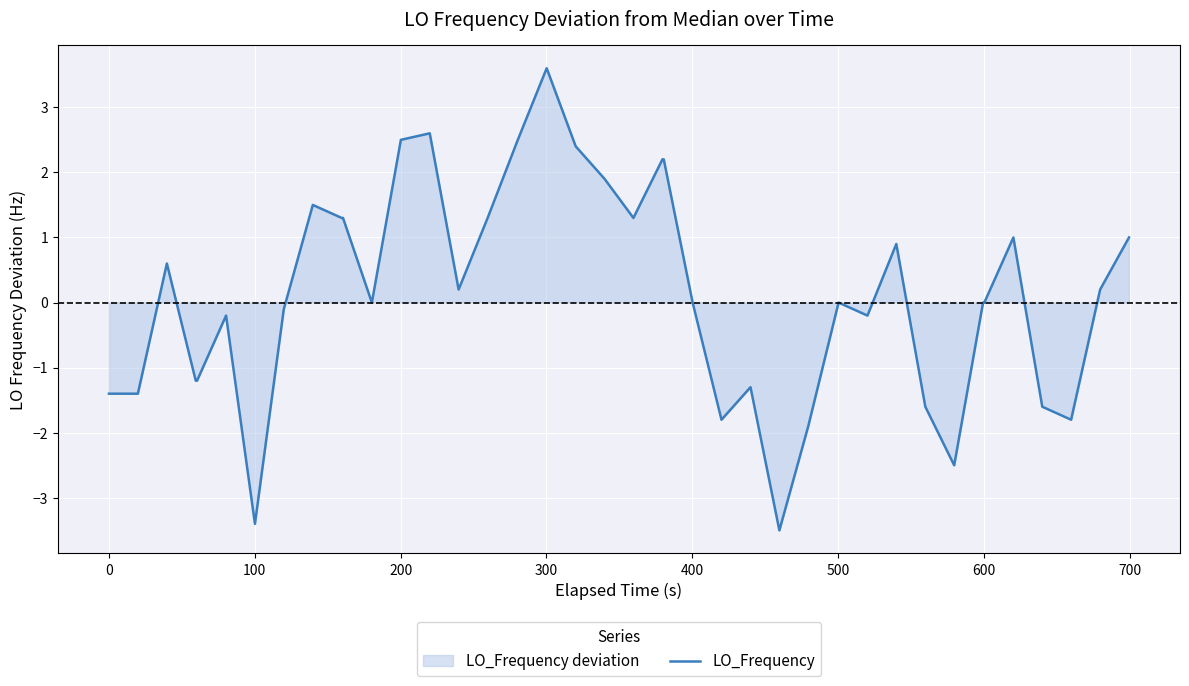

What is the greatest value displayed?

3.6